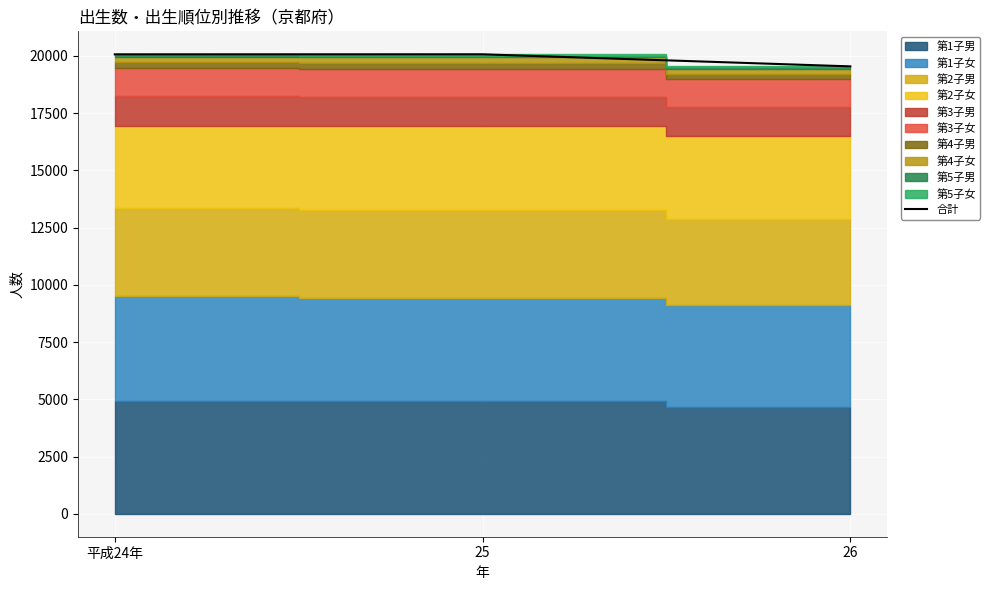

Reading right to left, extract all data points from this chart.

26=19538	25=20065	平成24年=20063